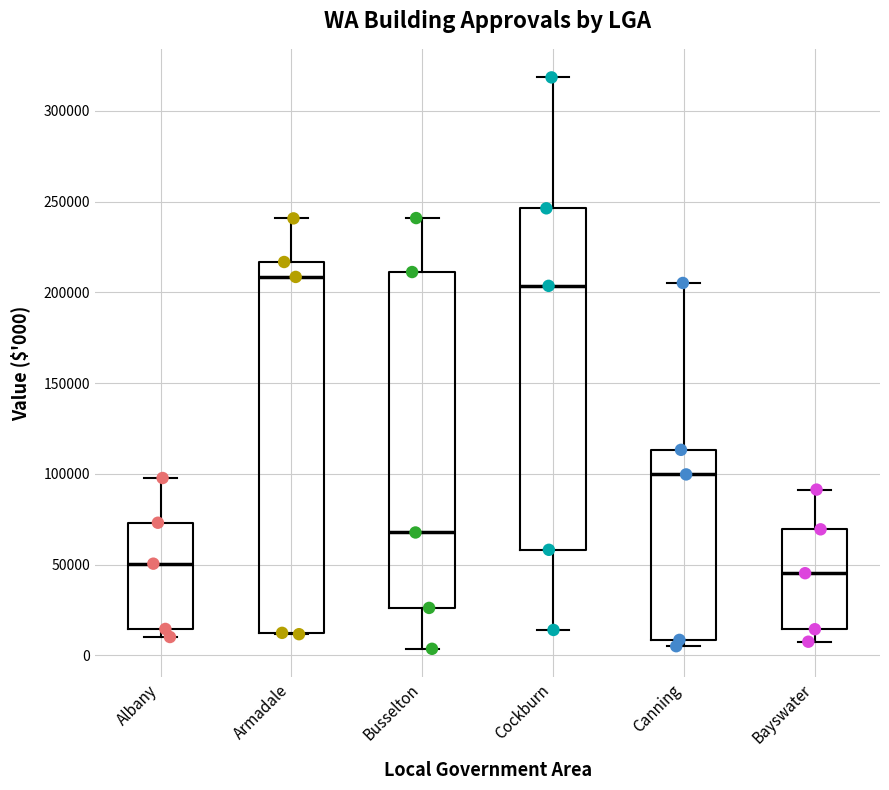

Which box is the tallest, from its lower edge to its upper edge?

Armadale